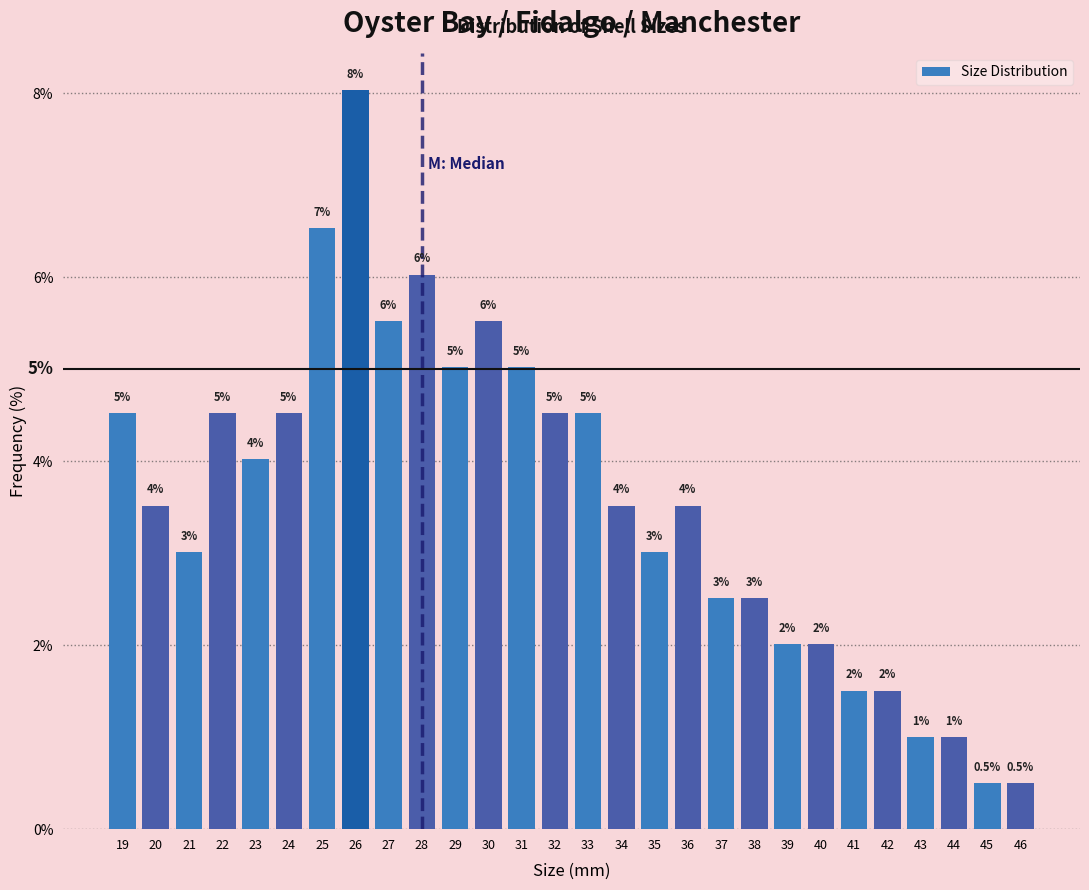

Over which range of the x-axis is the bar tallest?

25.5 to 26.5